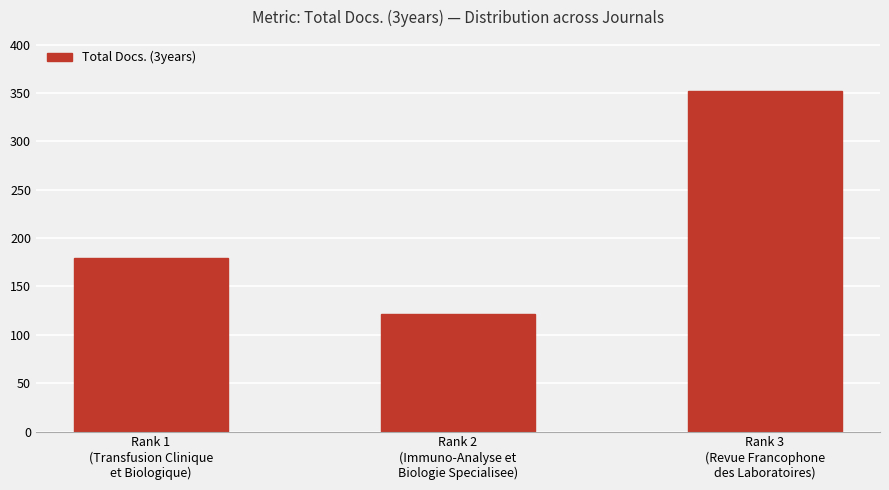

What is the label of the 1st bar from the left?

Rank 1
(Transfusion Clinique
et Biologique)